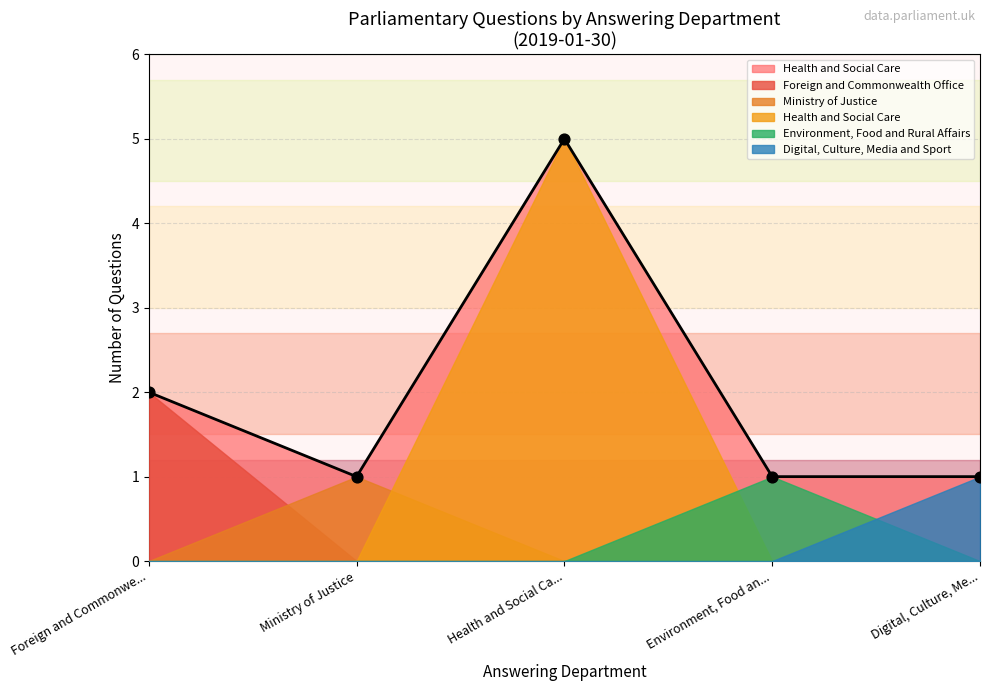

Between Foreign and Commonwealth Office and Ministry of Justice, which is larger?

Foreign and Commonwealth Office